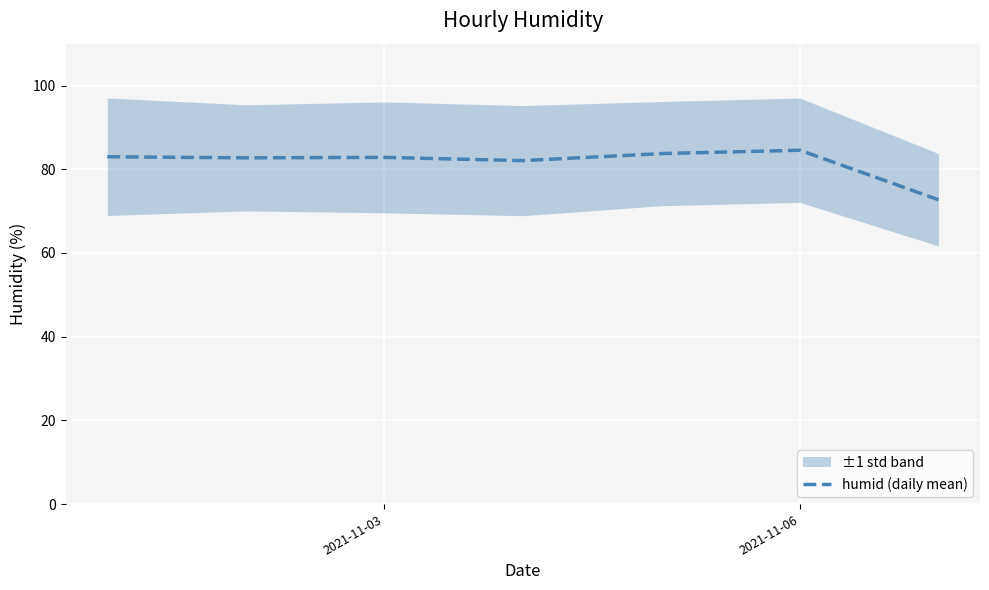

The humid (daily mean) series shows 144.3 at 2021-11-06. True or false?

False